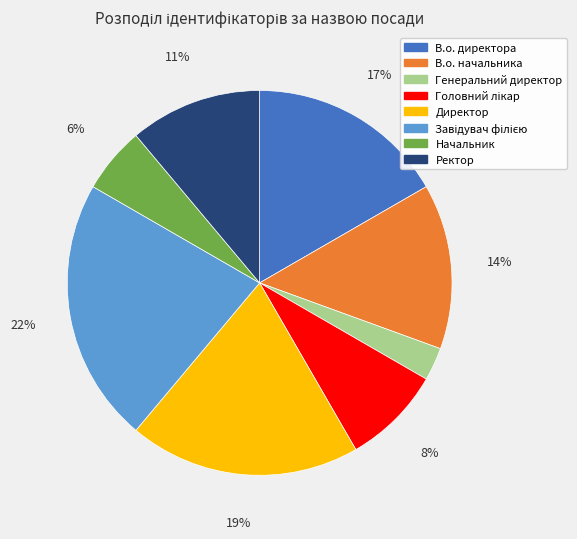

Which category has the smallest portion of the pie?

Генеральний директор